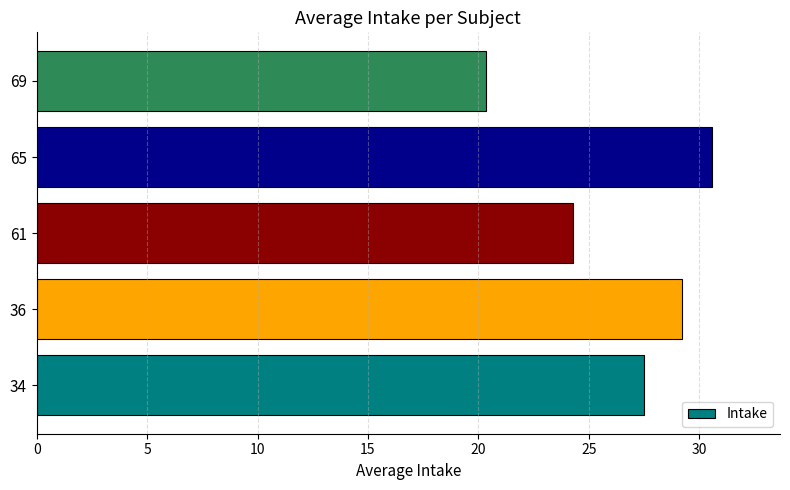

What is the smallest value displayed?

20.3